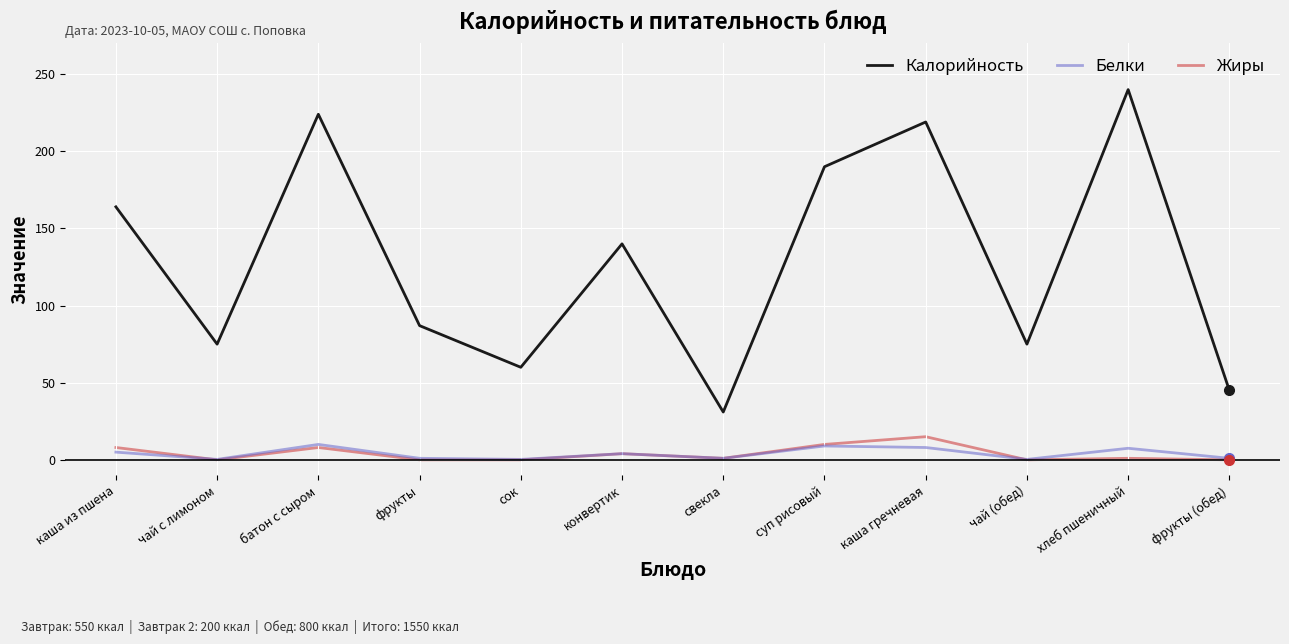

What is the difference between the highest and lowest values at хлеб пшеничный?

239.0